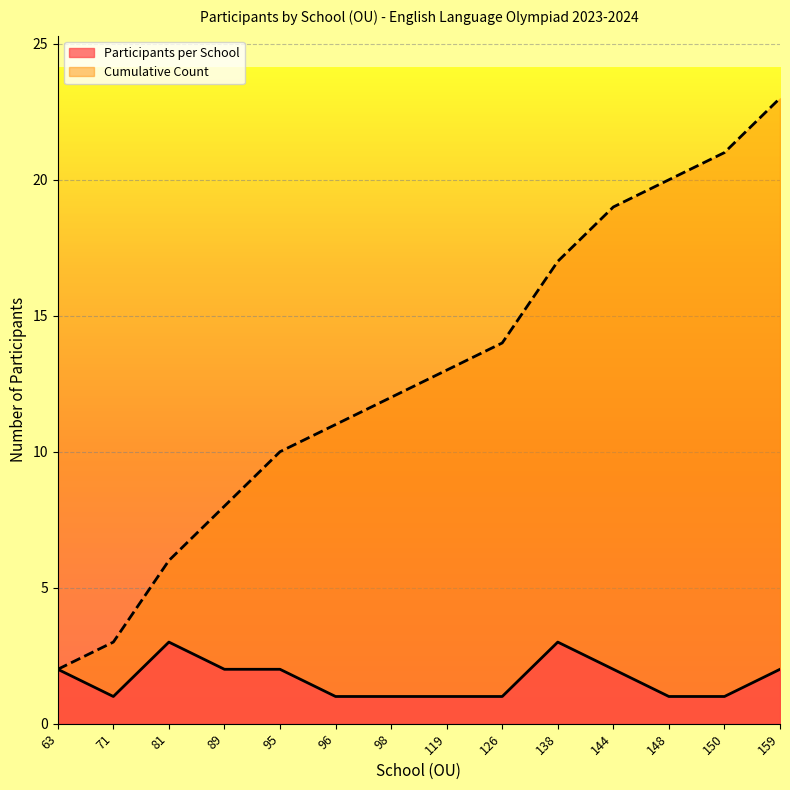

Is the value of Participants per School at 63 greater than the value of Cumulative Count at 119?

No